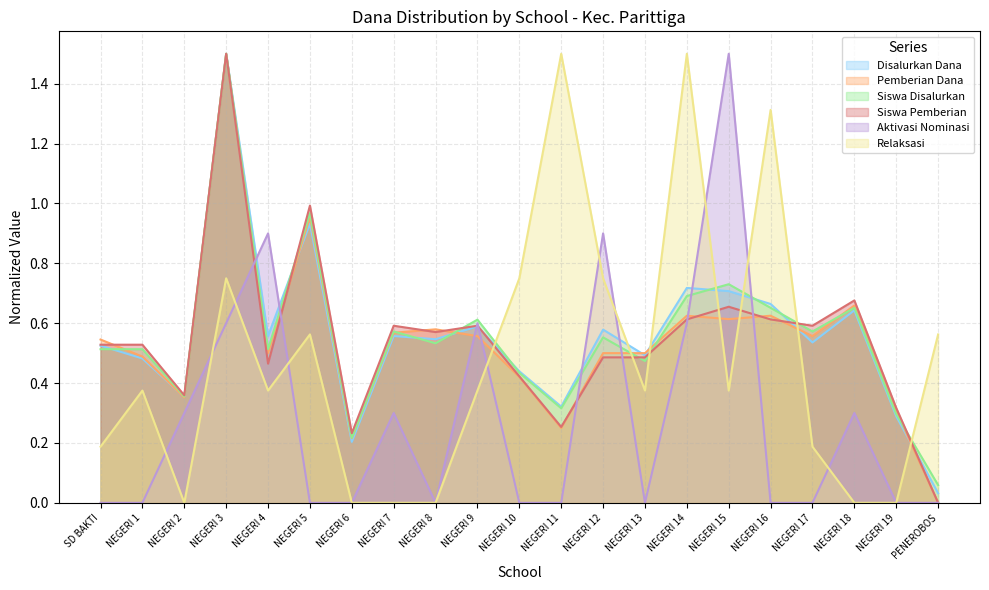

How many interior local valleys does the Siswa Pemberian series have?

6